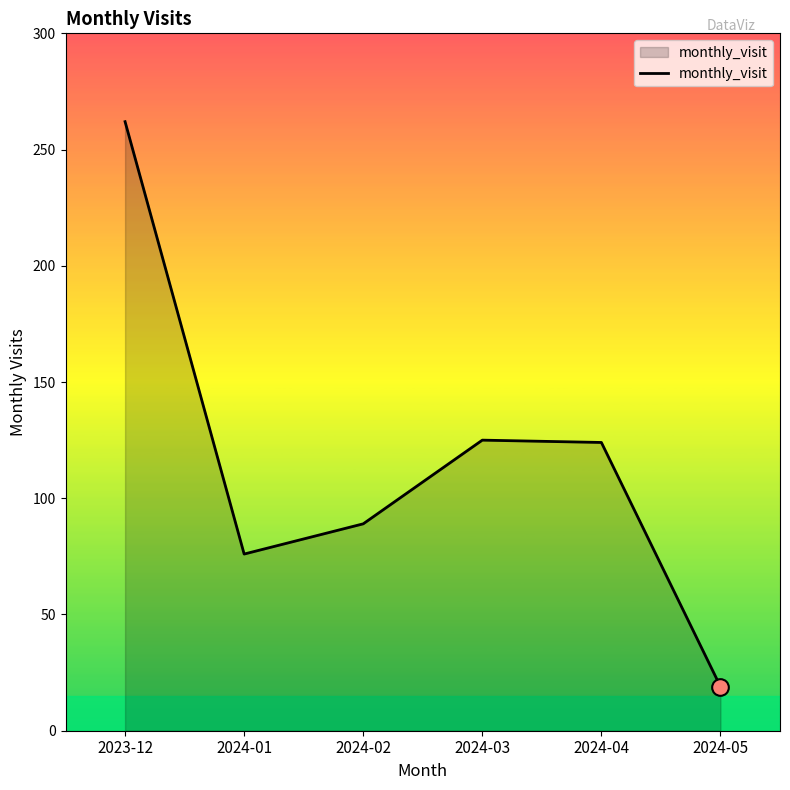

Which has a higher value, 2024-02 or 2024-04?

2024-04